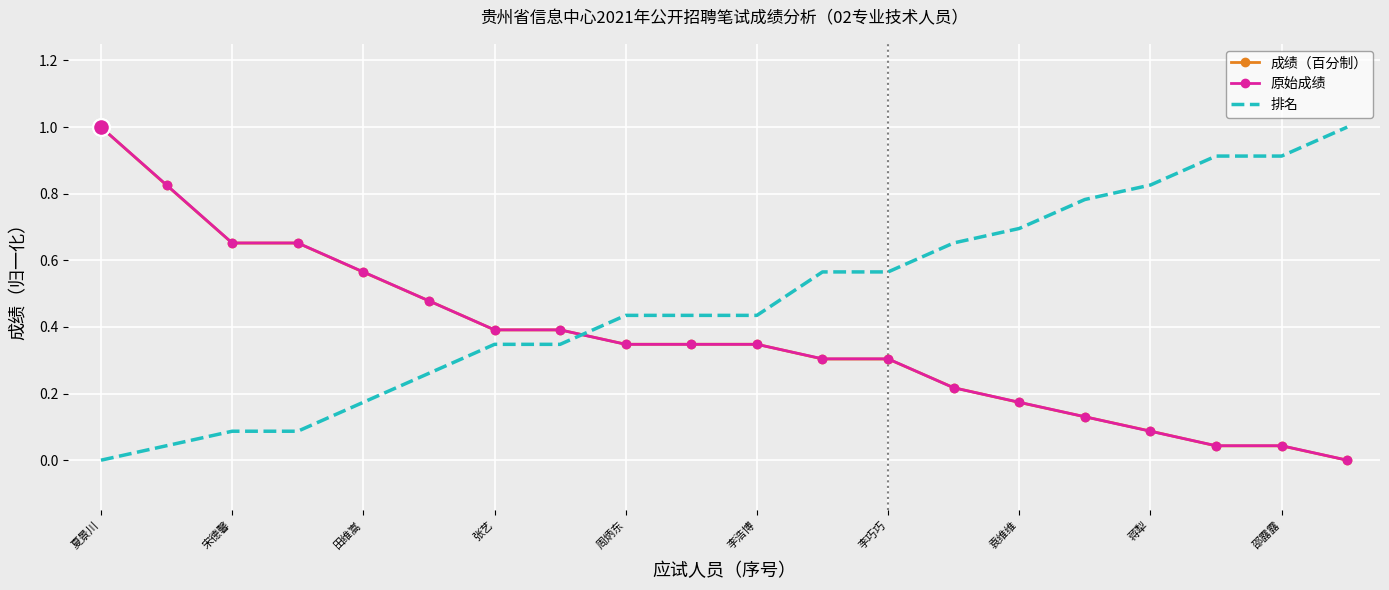

Which category has the lowest value in the 排名 series?

夏景川